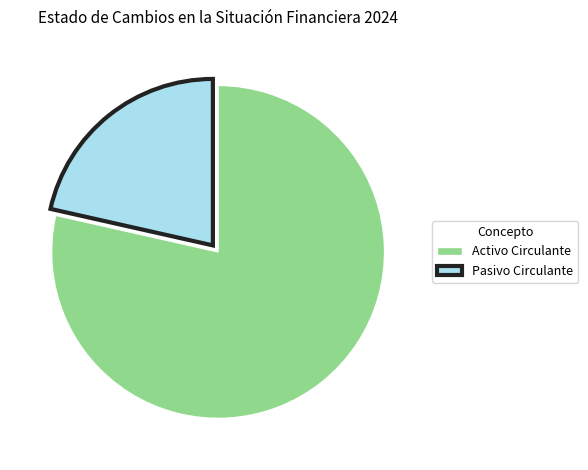

What is the ratio of the value at Activo Circulante to the value at Pasivo Circulante?

3.7